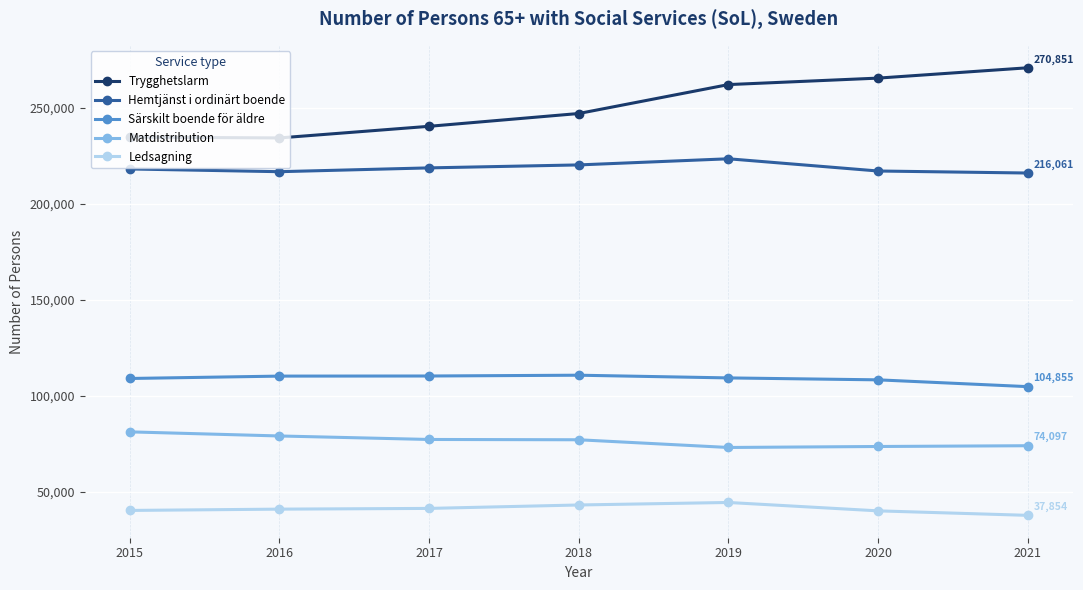

List the series in order of their peak value, lowest first.

Ledsagning, Matdistribution, Särskilt boende för äldre, Hemtjänst i ordinärt boende, Trygghetslarm